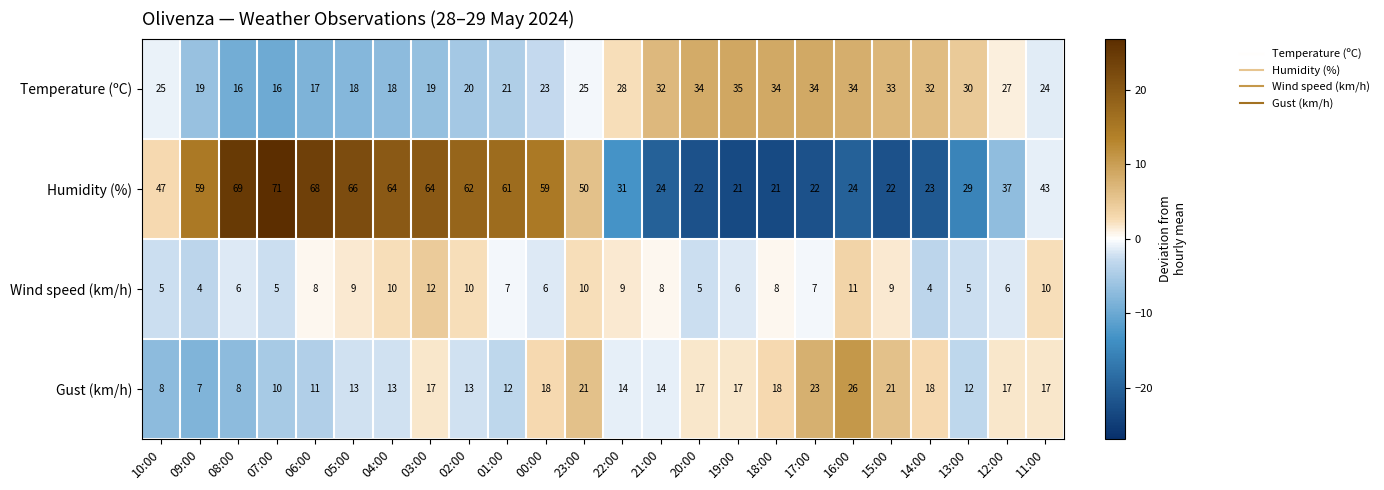

Is it true that Humidity (%) equals 47 at 10:00?

True